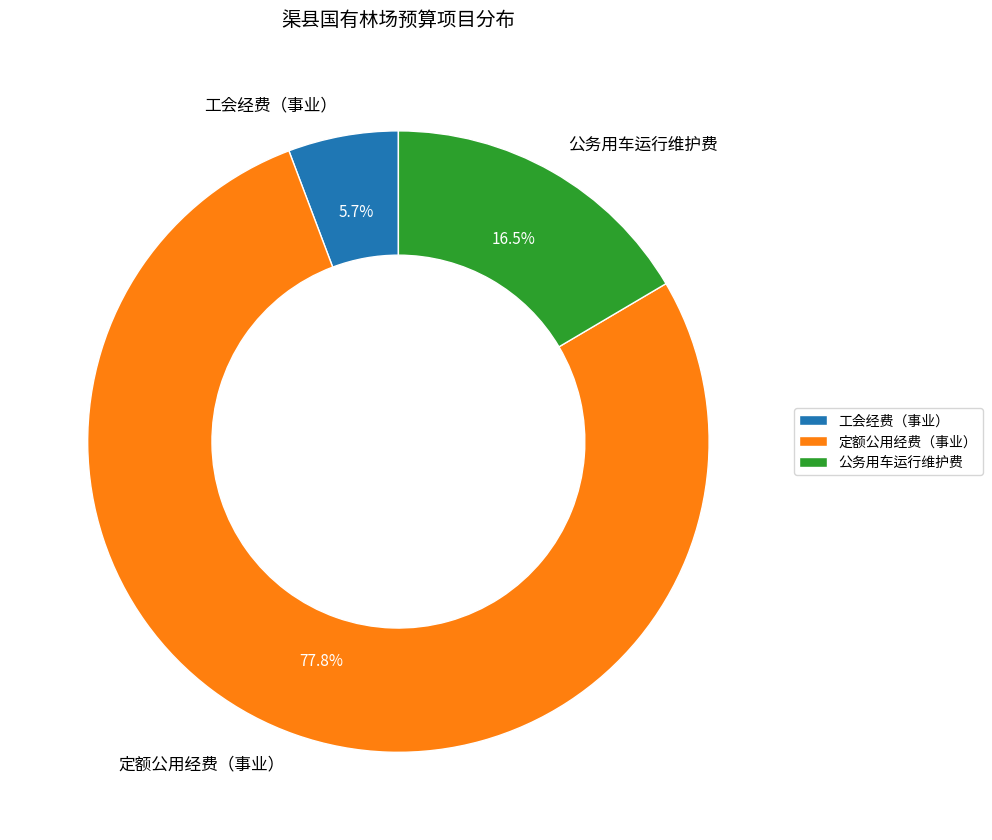

True or false: 工会经费（事业） accounts for 12% of the total.

False